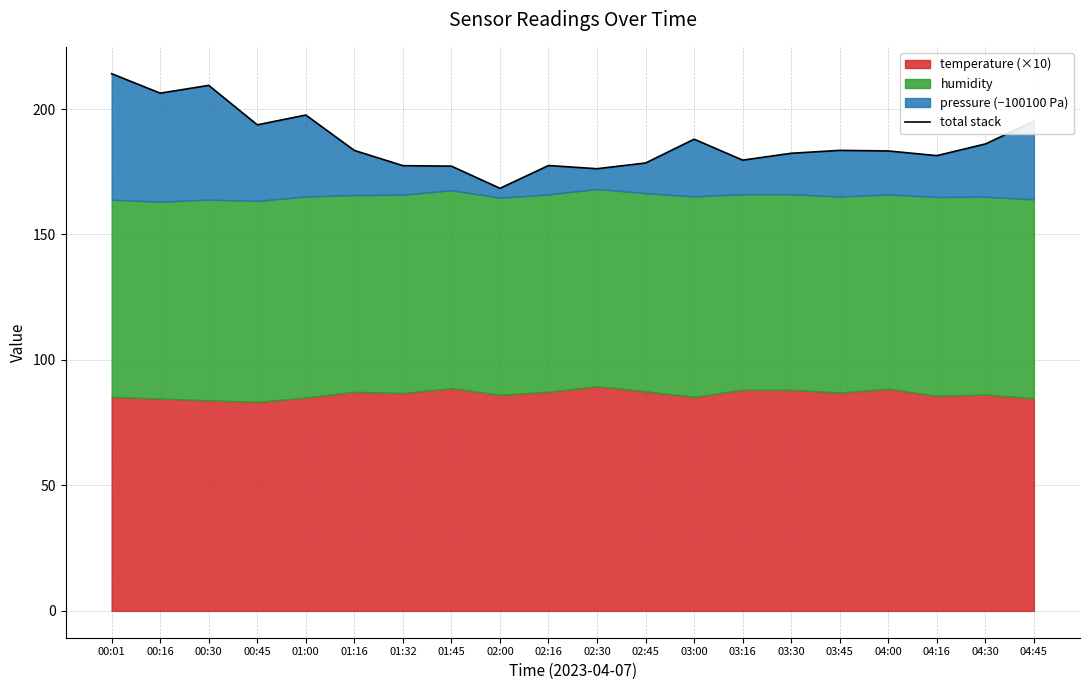

At which category does the chart reach its minimum across all series?

02:00